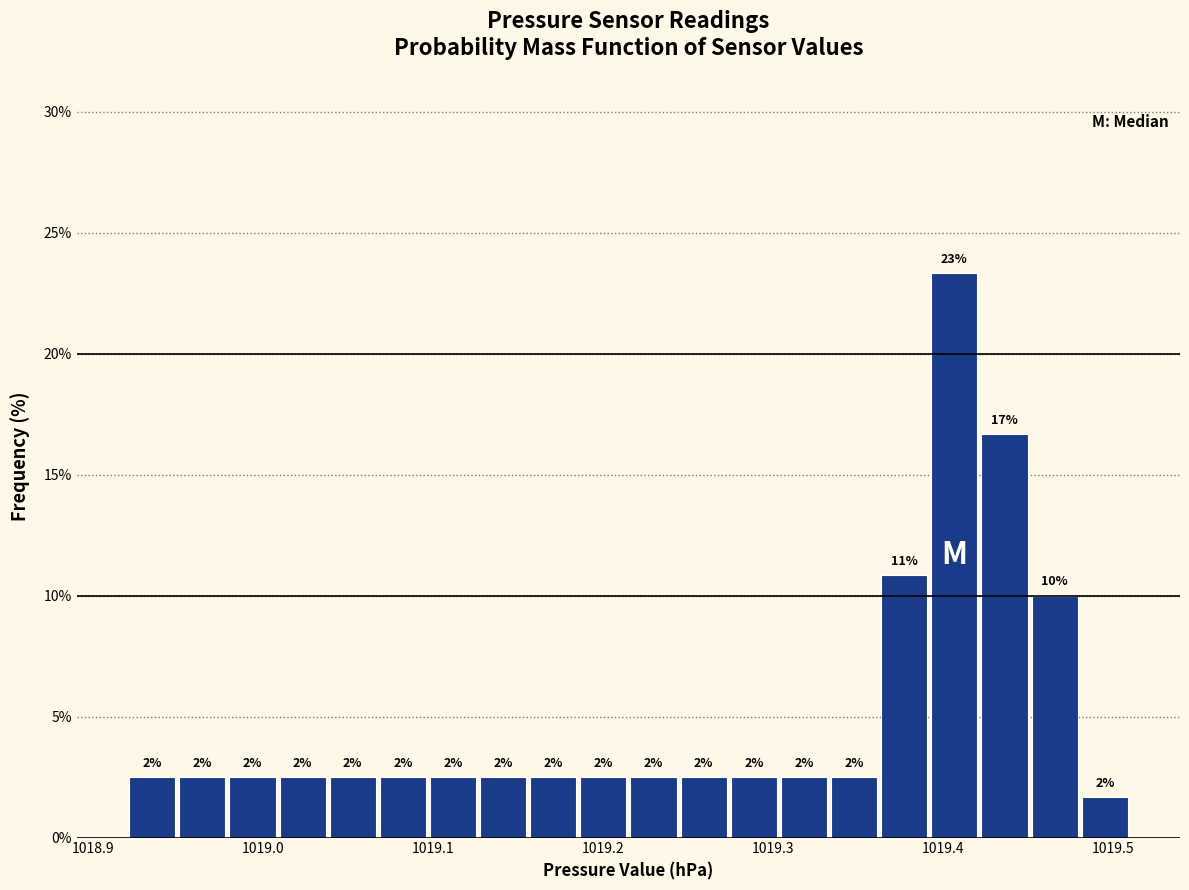

Around what value on the x-axis is the tallest bar? Give the approximate position of its centre, as read against the axis.

1019.41